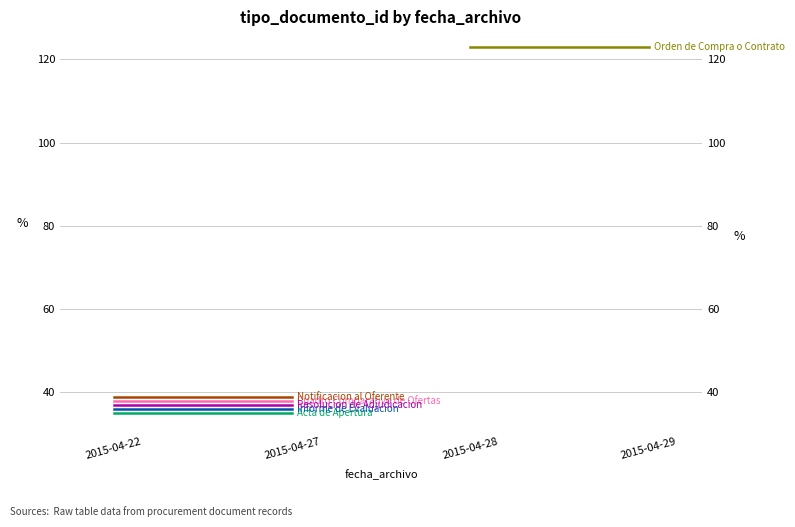

What are all the series names shown in the legend?

Acta de Apertura, Cuadro Comparativo de Ofertas, Informe de Evaluacion, Notificacion al Oferente, Orden de Compra o Contrato, Resolucion de Adjudicacion